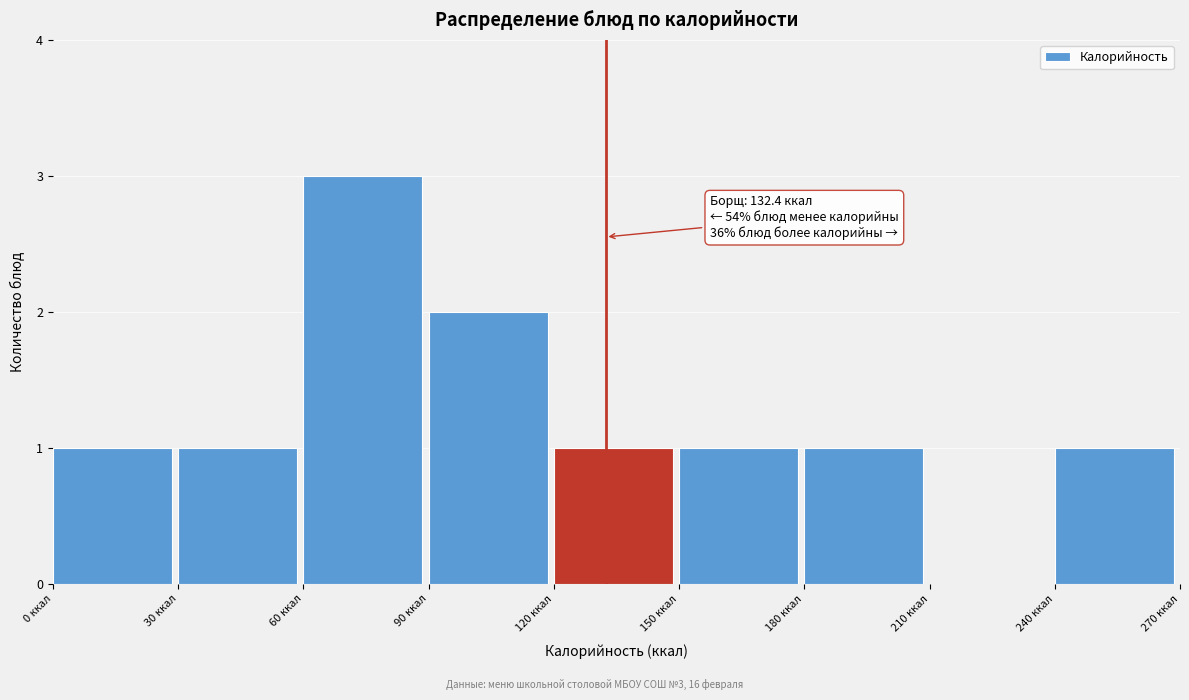

Over which range of the x-axis is the bar tallest?

60 to 90